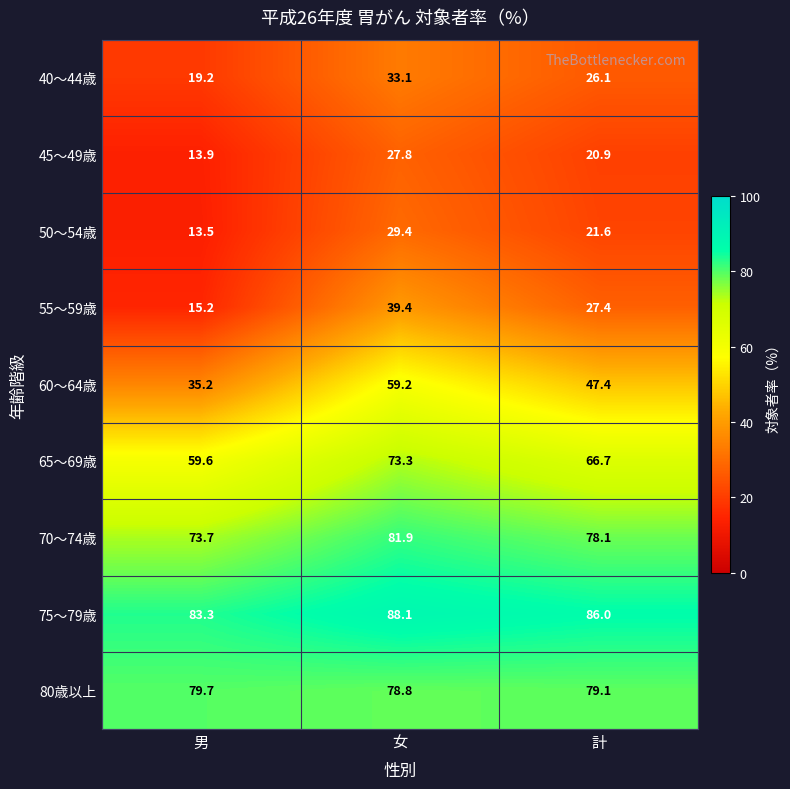

What is the total value across all series at 女?

511.0